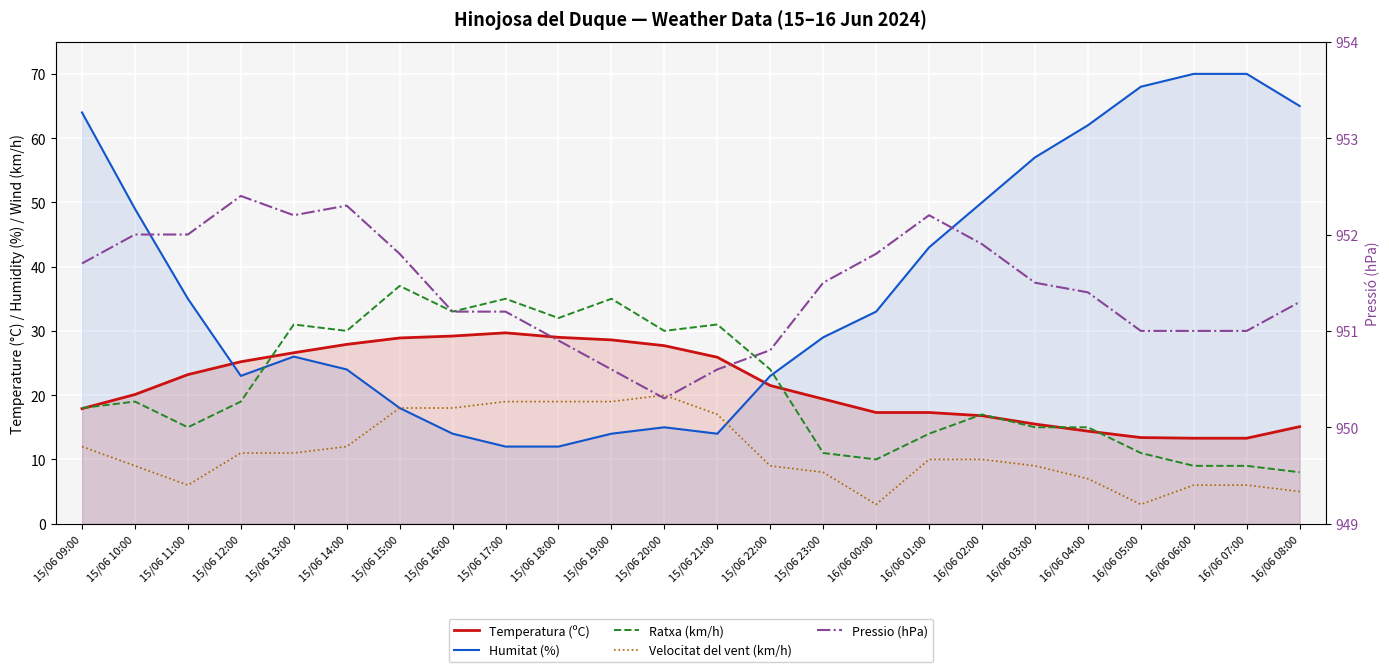

What is the minimum value for Humitat (%)?

12.0